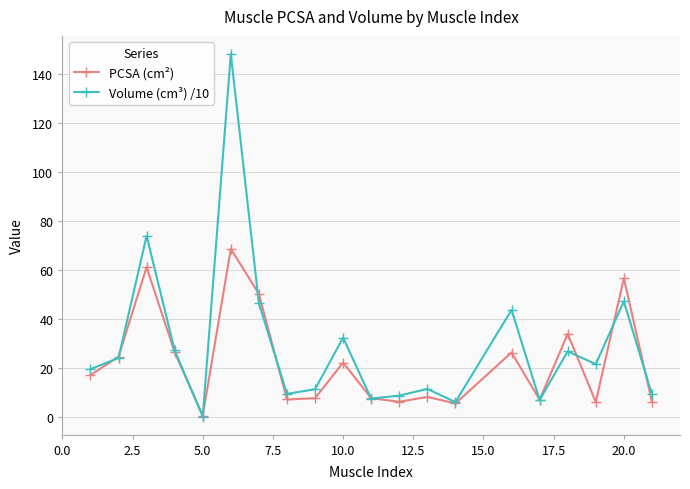

List the series in order of their overall mean, lowest first.

PCSA (cm²), Volume (cm³) /10